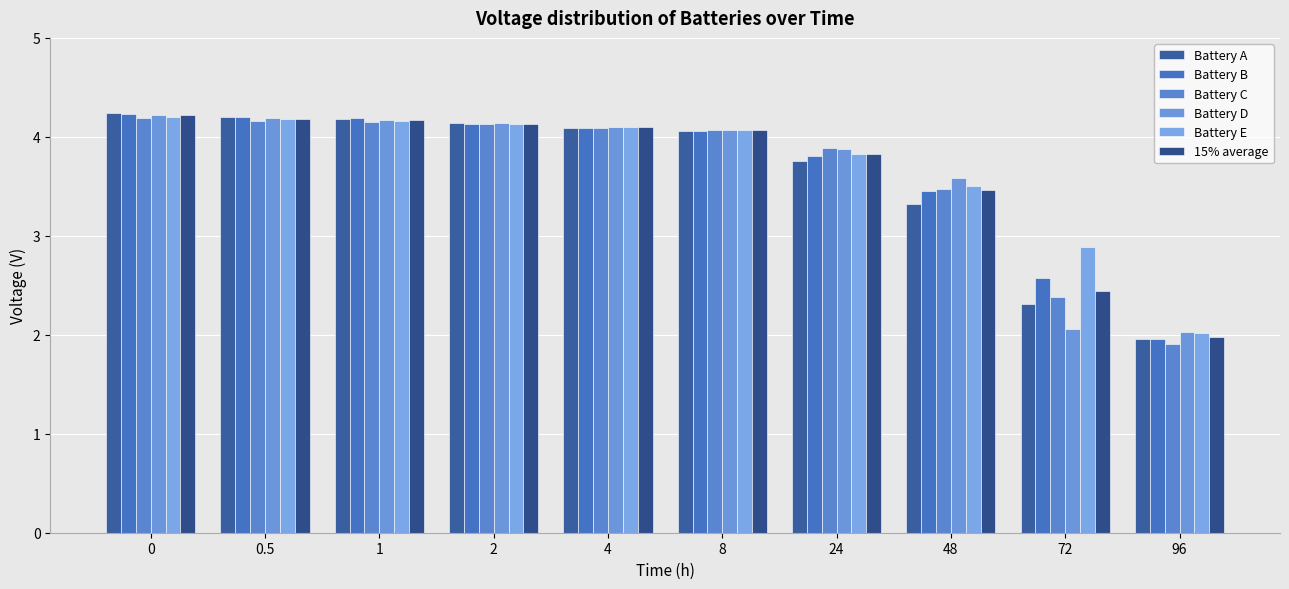

Which series has the largest total across all categories?

Battery E